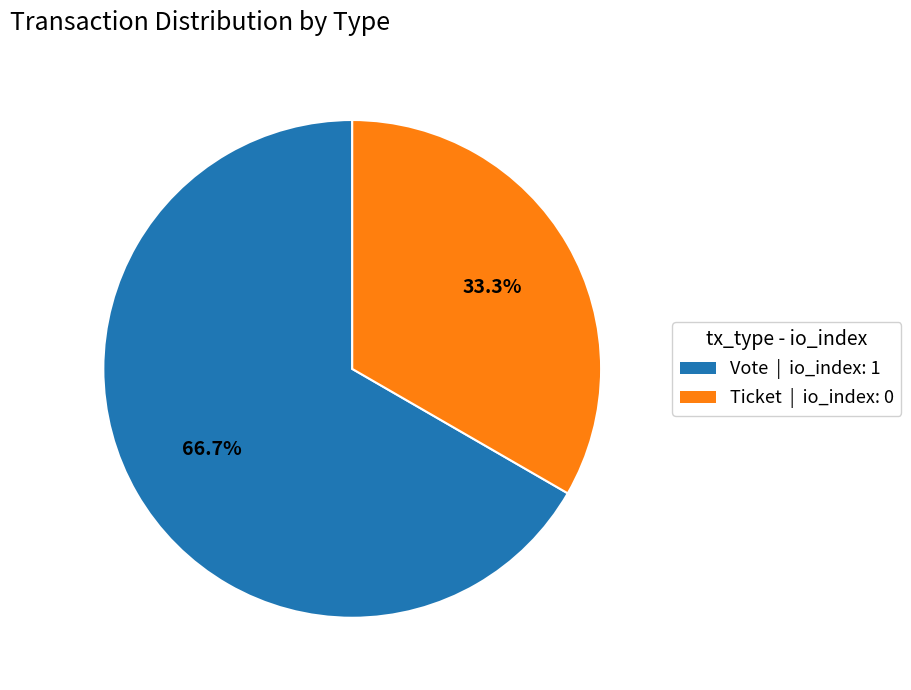

What is the majority slice?

Vote